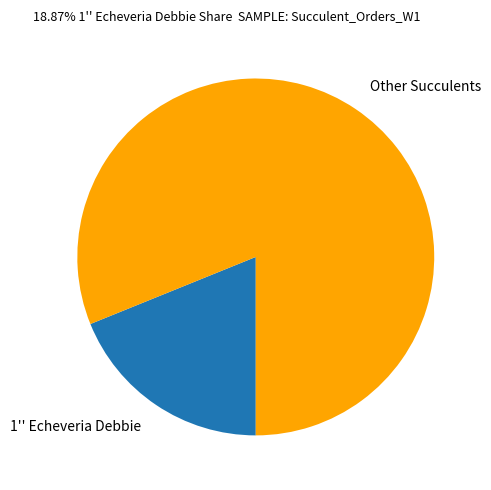

Rank the categories by value from lowest to highest.

1'' Echeveria Debbie, Other Succulents